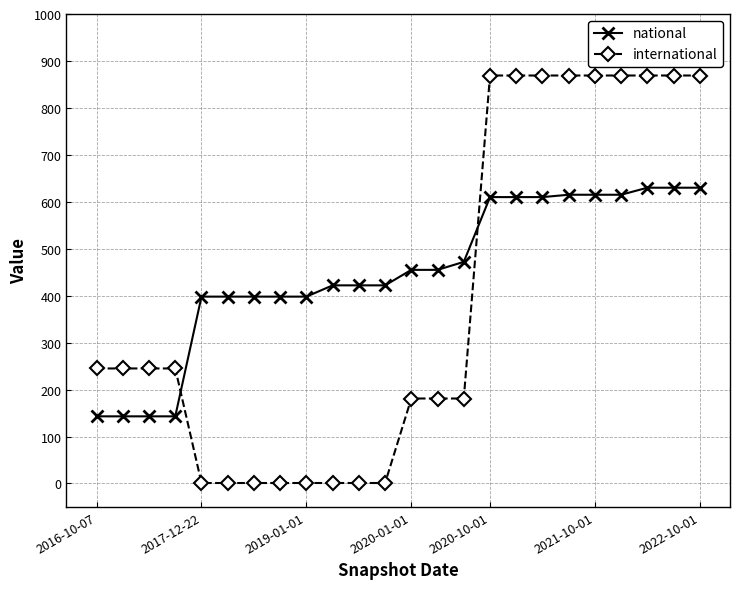

List the series in order of their peak value, highest first.

international, national